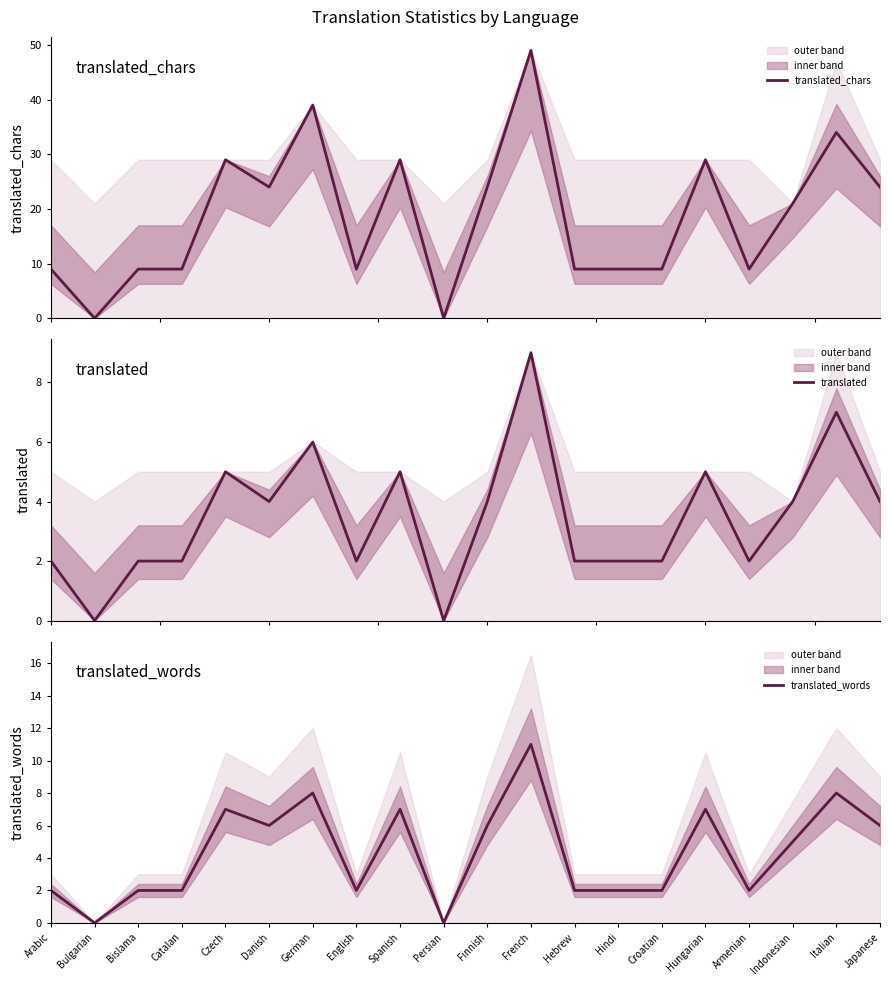

At which category does translated reach its first local peak?

Czech